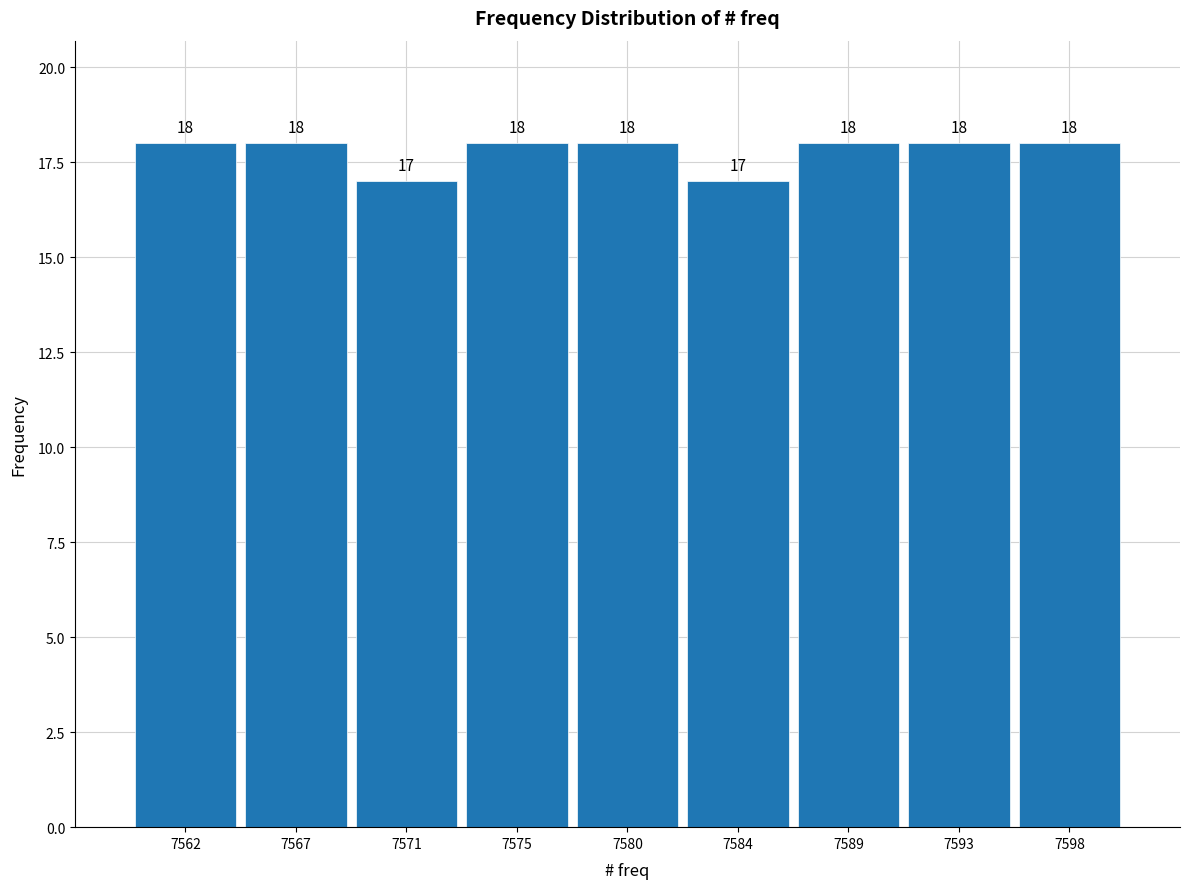

Reading left to right, list all the values displayed in this chart.

18	18	17	18	18	17	18	18	18